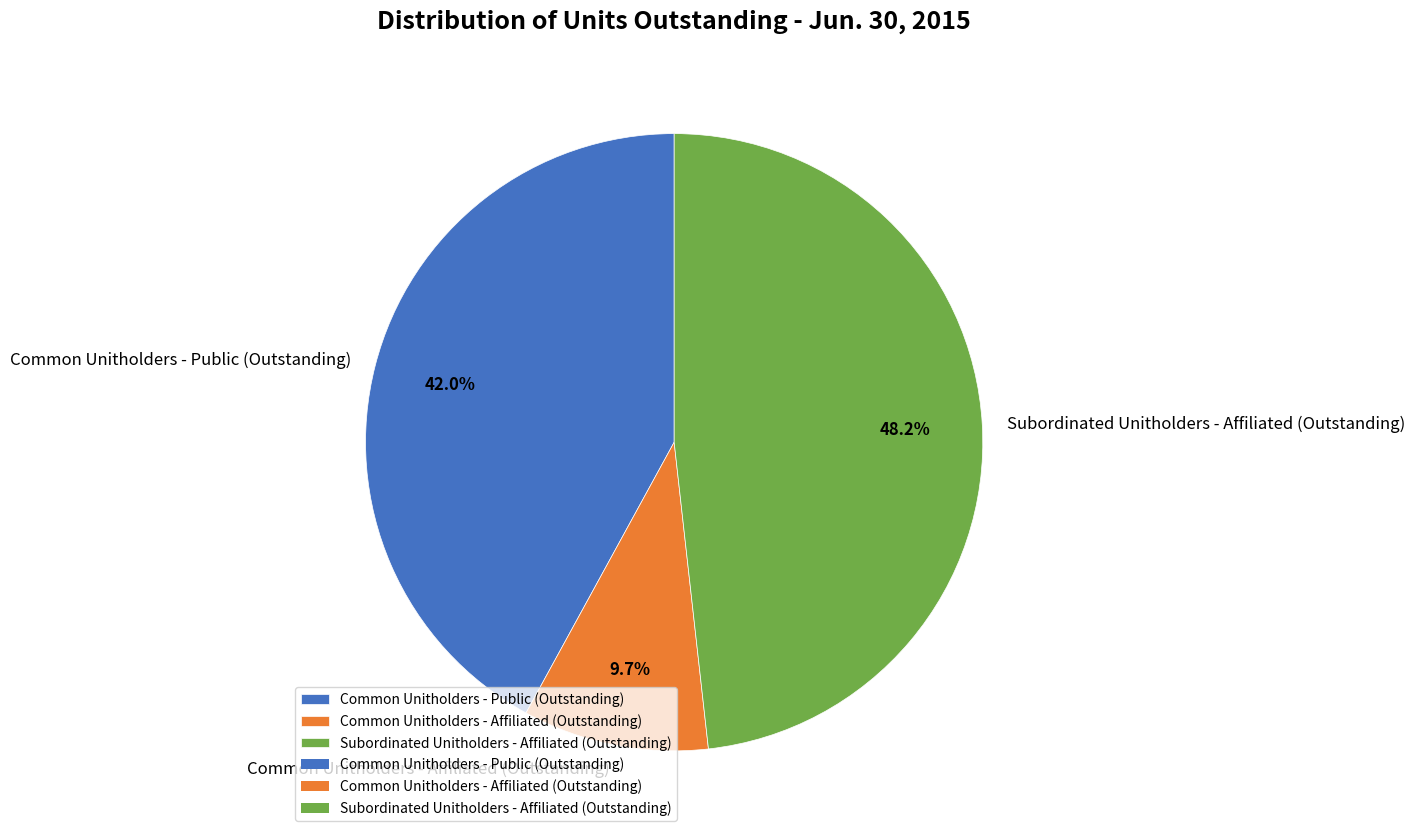

To the nearest percent, what is the combined percentage of Subordinated Unitholders - Affiliated (Outstanding) and Common Unitholders - Affiliated (Outstanding)?

58%